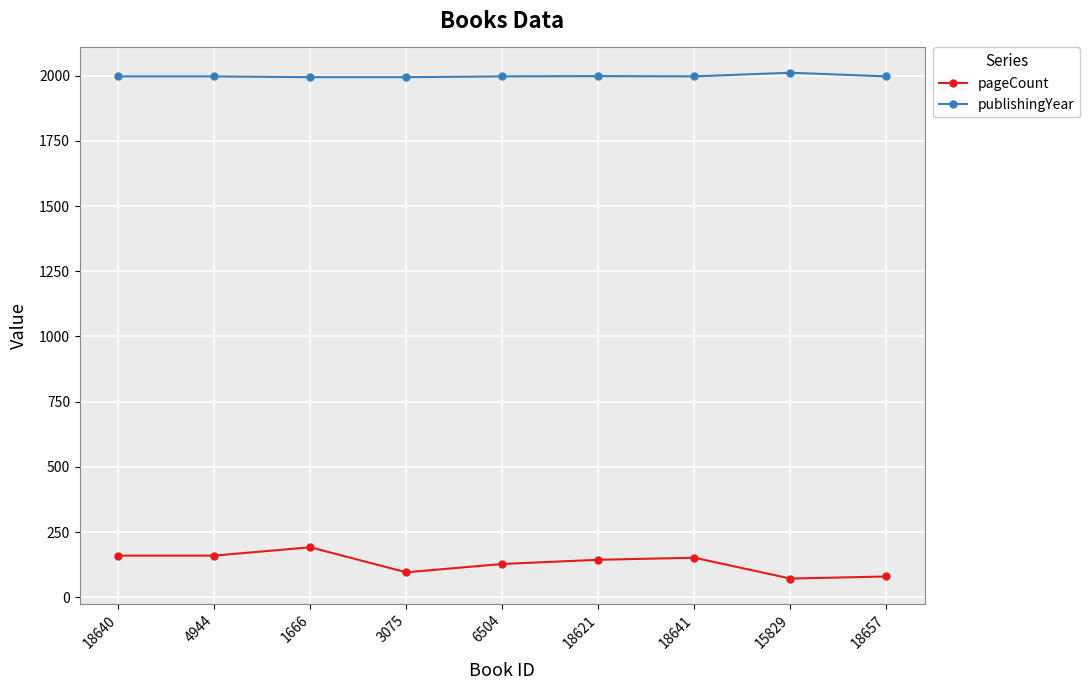

List the series in order of their overall mean, lowest first.

pageCount, publishingYear